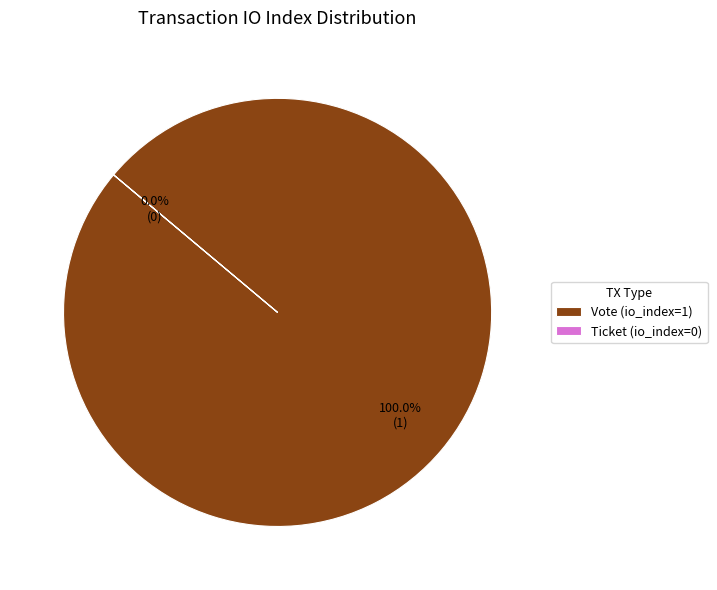

Which category has the biggest portion of the pie?

Vote (io_index=1)